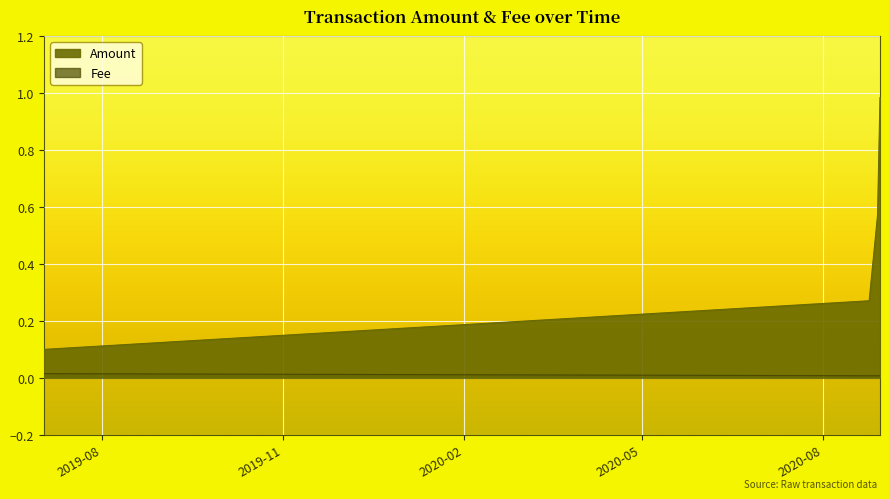

Is it true that Fee equals 0.0 at 2019-07-02 17:26:01?

True